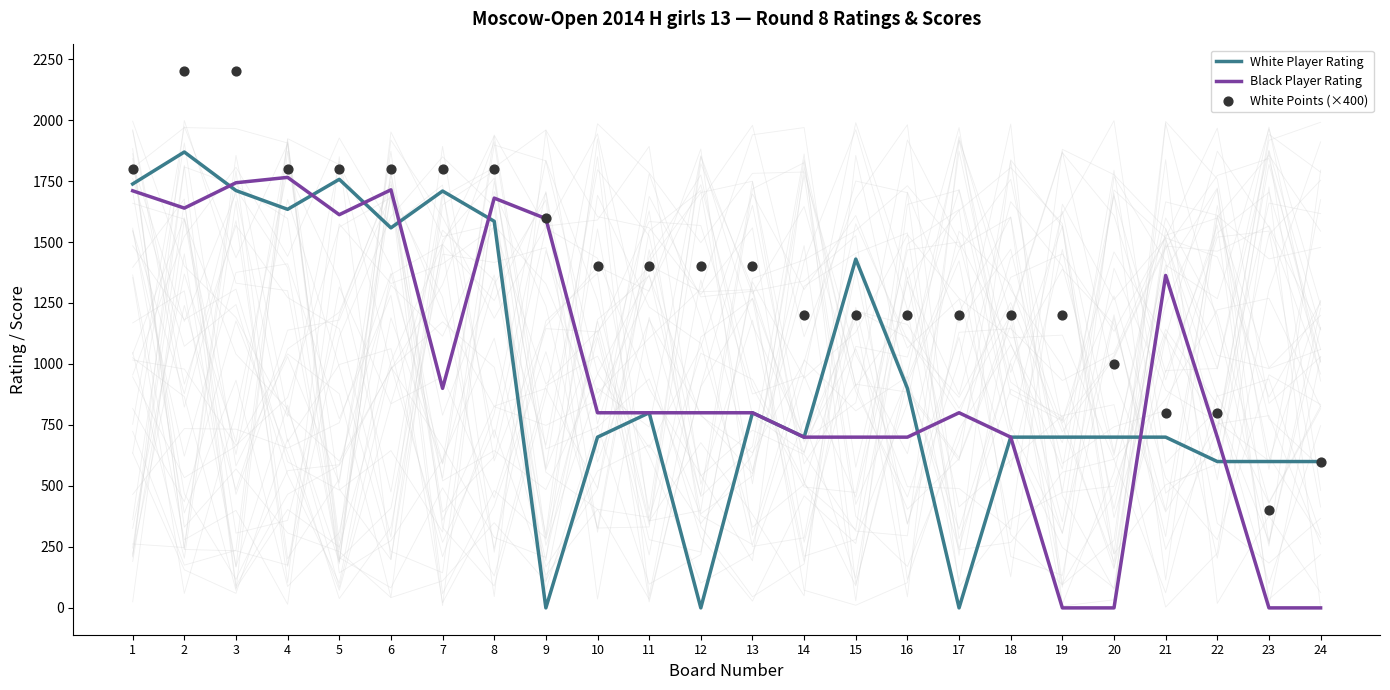

Which series reaches the minimum Y coordinate?

White Player Rating